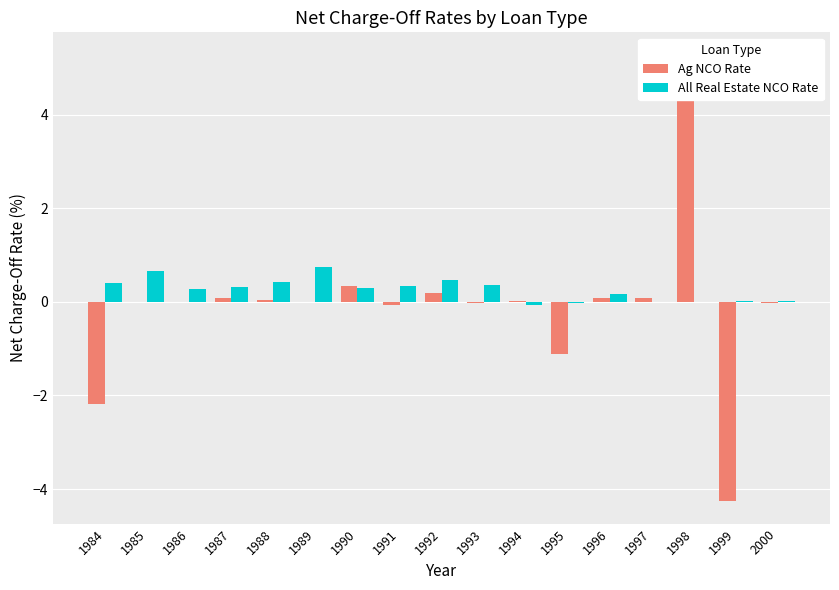

What are all the series names shown in the legend?

Ag NCO Rate, All Real Estate NCO Rate